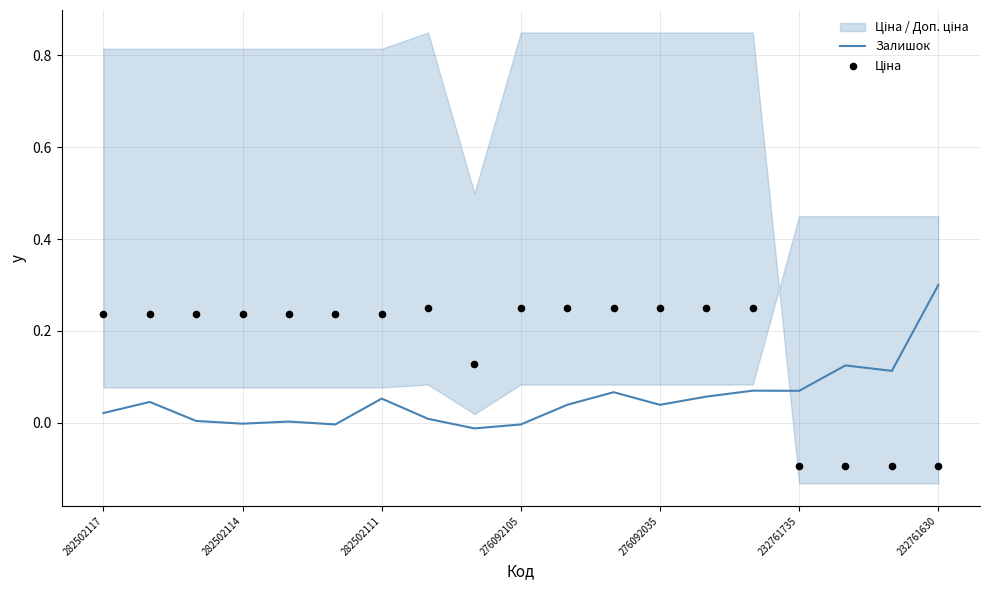

True or false: Залишок has a value of 0.3 at 232761630.

True